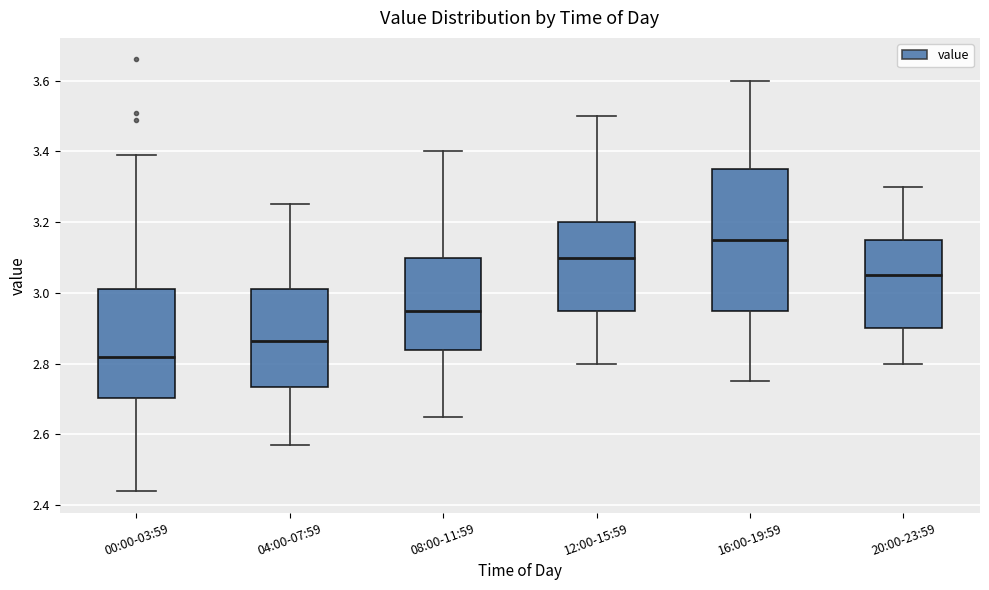

Which box is the tallest, from its lower edge to its upper edge?

16:00-19:59